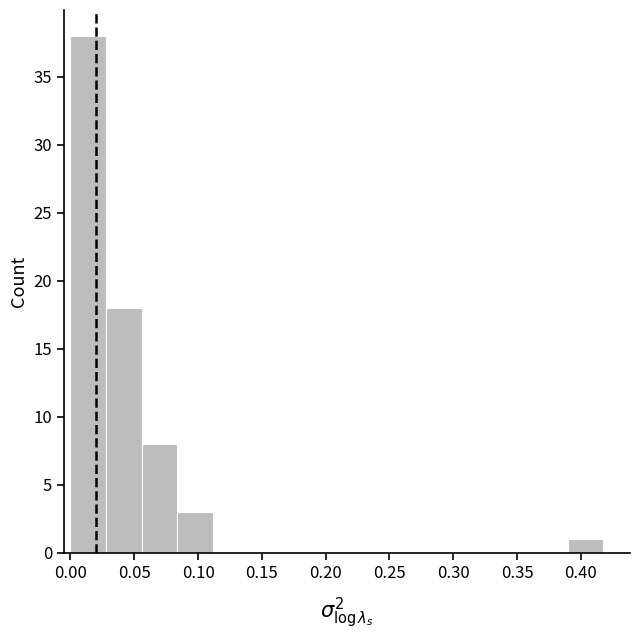

Reading left to right, list every bar in this chart as the range it spans on the x-axis followed by its height. Neither the bar edges nor the heights are printed on the chart, so give them approximately, as read against the axes.

0.000 to 0.030: 38
0.030 to 0.055: 18
0.055 to 0.085: 8
0.085 to 0.110: 3
0.110 to 0.140: 0
0.140 to 0.165: 0
0.165 to 0.195: 0
0.195 to 0.225: 0
0.225 to 0.250: 0
0.250 to 0.280: 0
0.280 to 0.305: 0
0.305 to 0.335: 0
0.335 to 0.360: 0
0.360 to 0.390: 0
0.390 to 0.420: 1